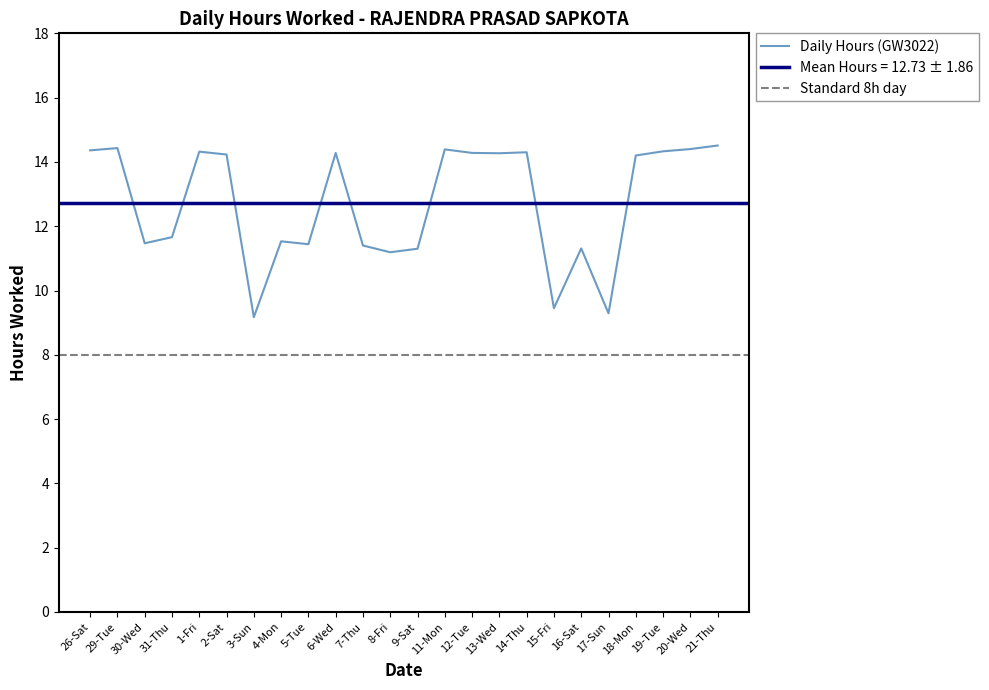

What is the greatest value displayed?

14.5